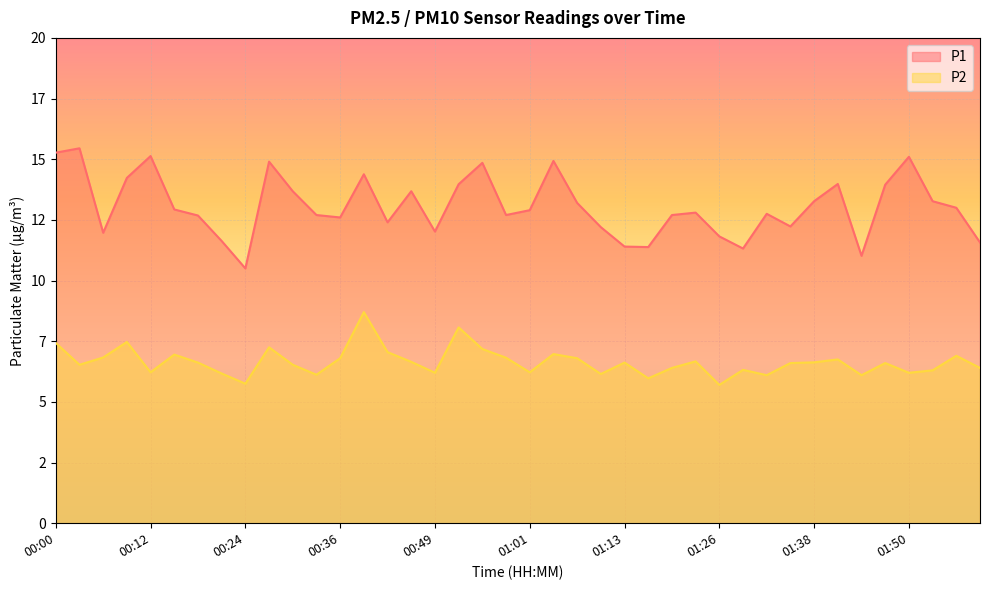

What is the lowest value of the P2 series?

5.7